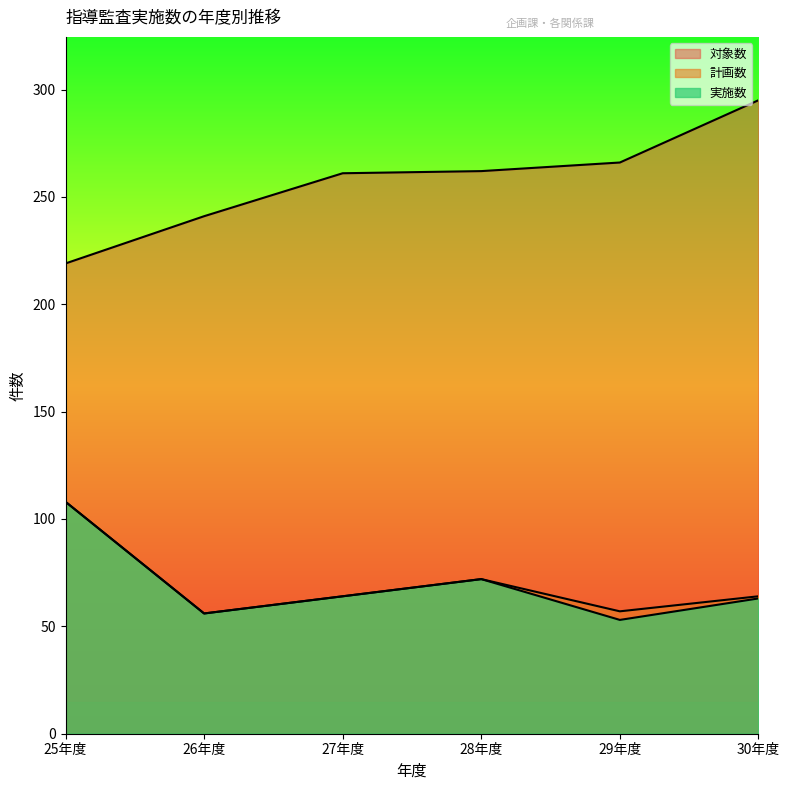

How many lines are shown in the chart?

3